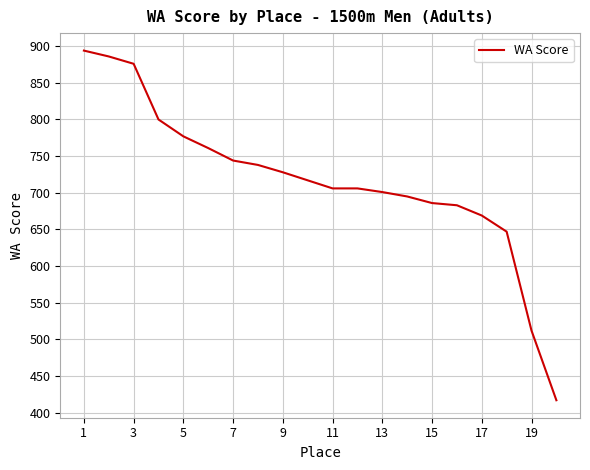

Reading right to left, what are all the values shown in this chart?

417	512	647	669	683	686	695	701	706	706	717	728	738	744	761	777	800	876	886	894